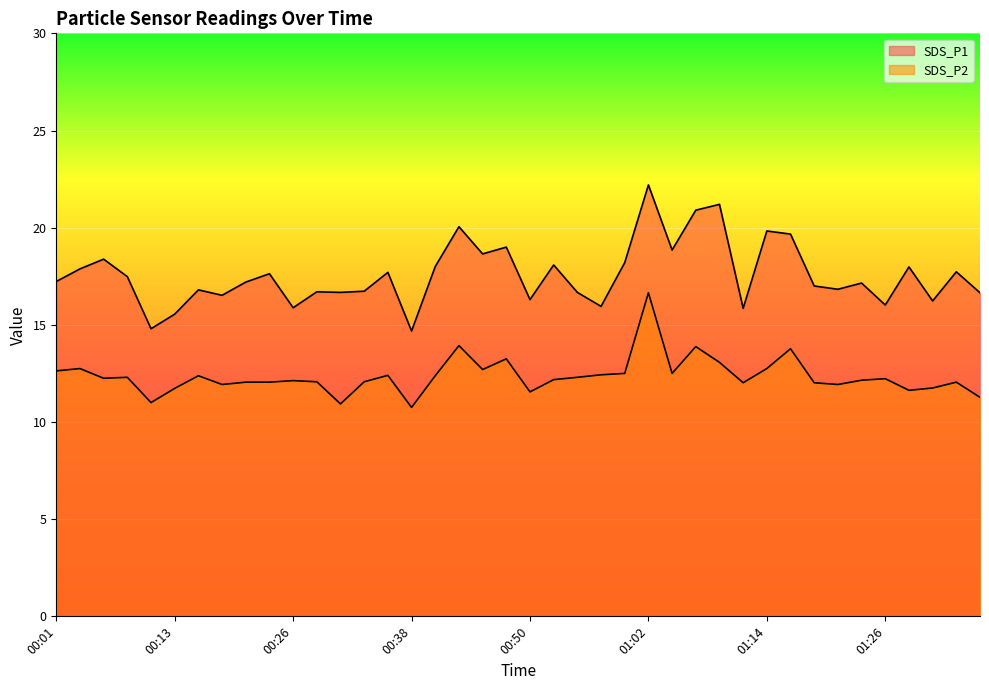

True or false: SDS_P1 and SDS_P2 cross at least once.

False